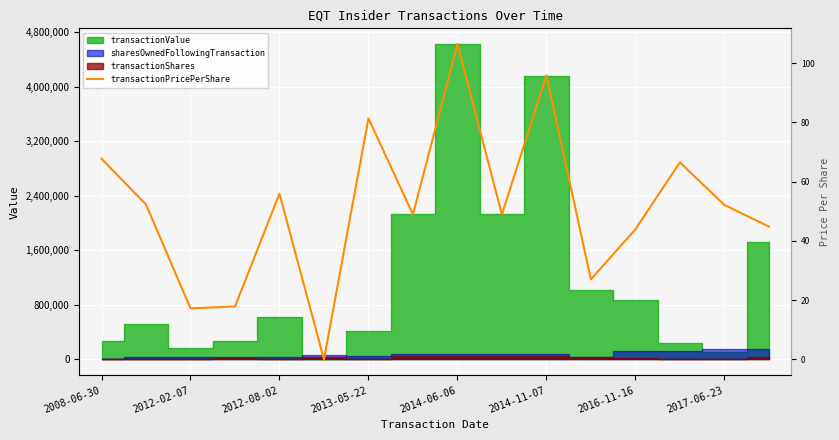

How many points are higher than both their immediate neighbors (excluding endpoints)?

5